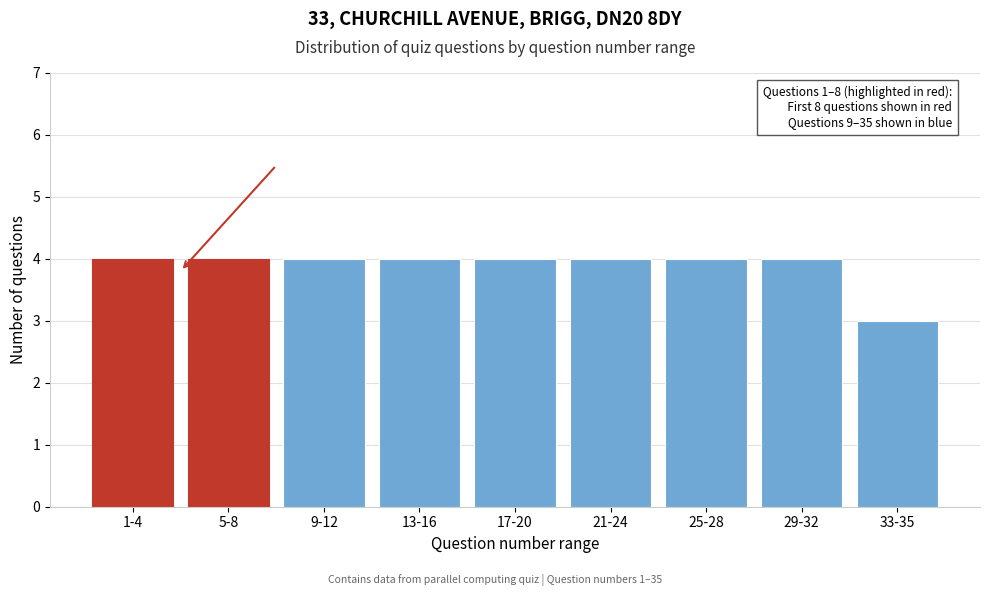

Reading left to right, list all the values displayed in this chart.

1-4=4	5-8=4	9-12=4	13-16=4	17-20=4	21-24=4	25-28=4	29-32=4	33-35=3